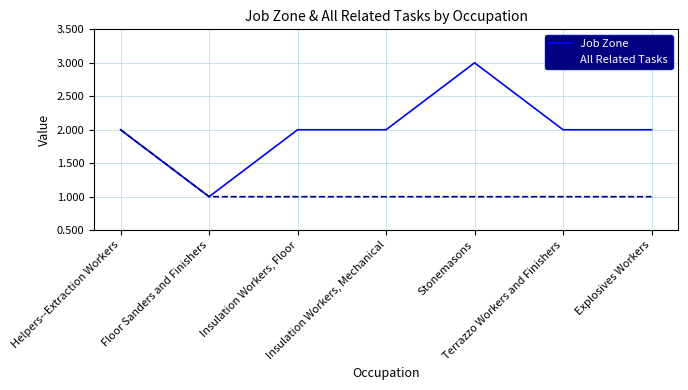

Which series has the largest total across all categories?

Job Zone